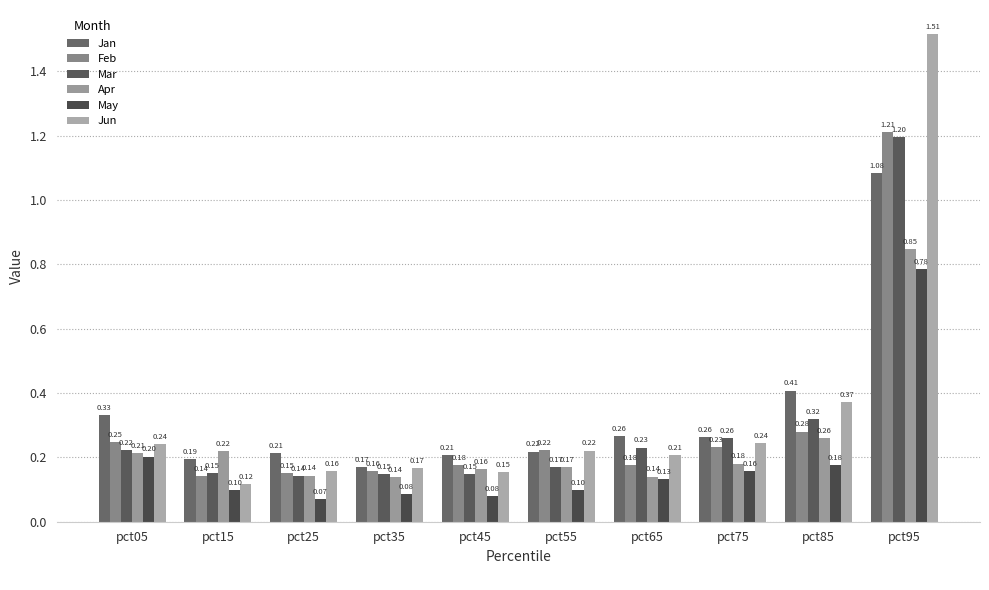

What is the value of the Jan bar at the 7th from the left?

0.3